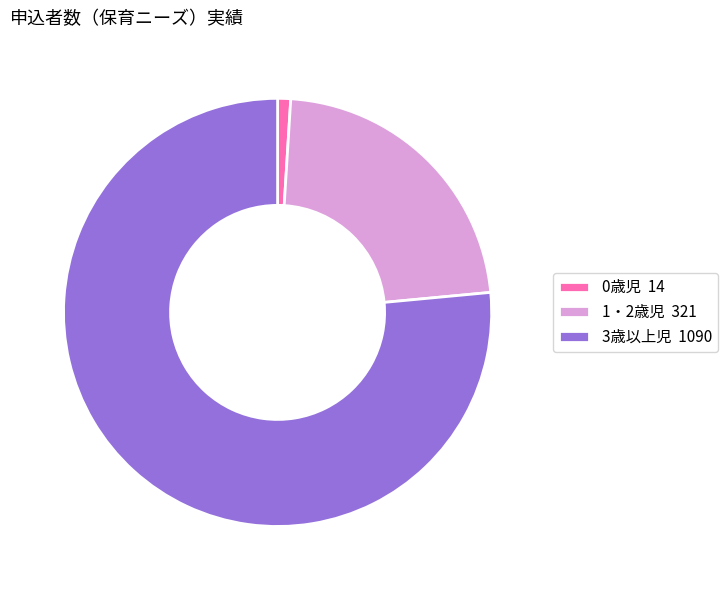

Do 3歳以上児 and 1・2歳児 together represent more than half of the pie?

Yes